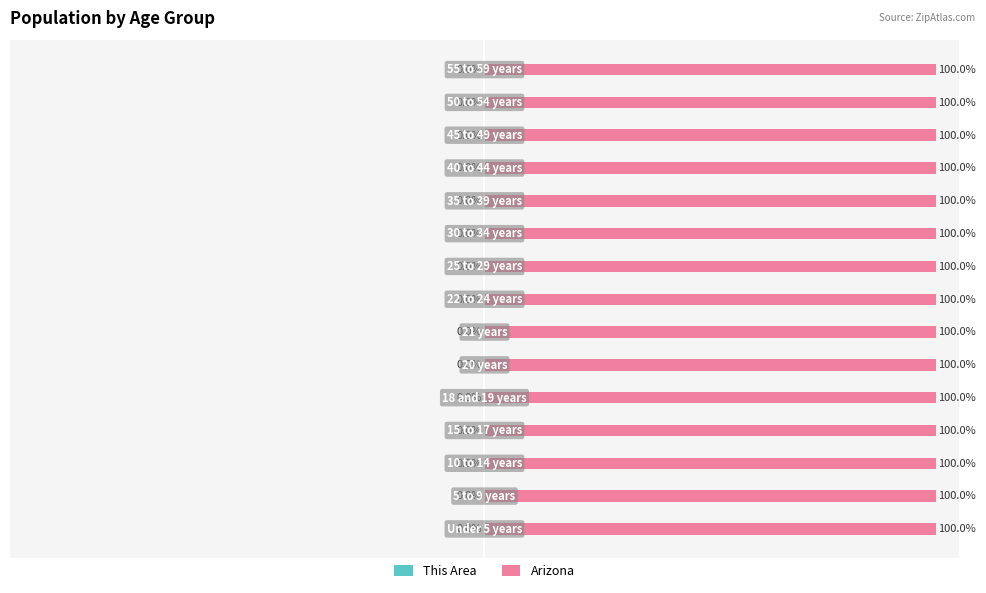

How many bars are there in total?

30